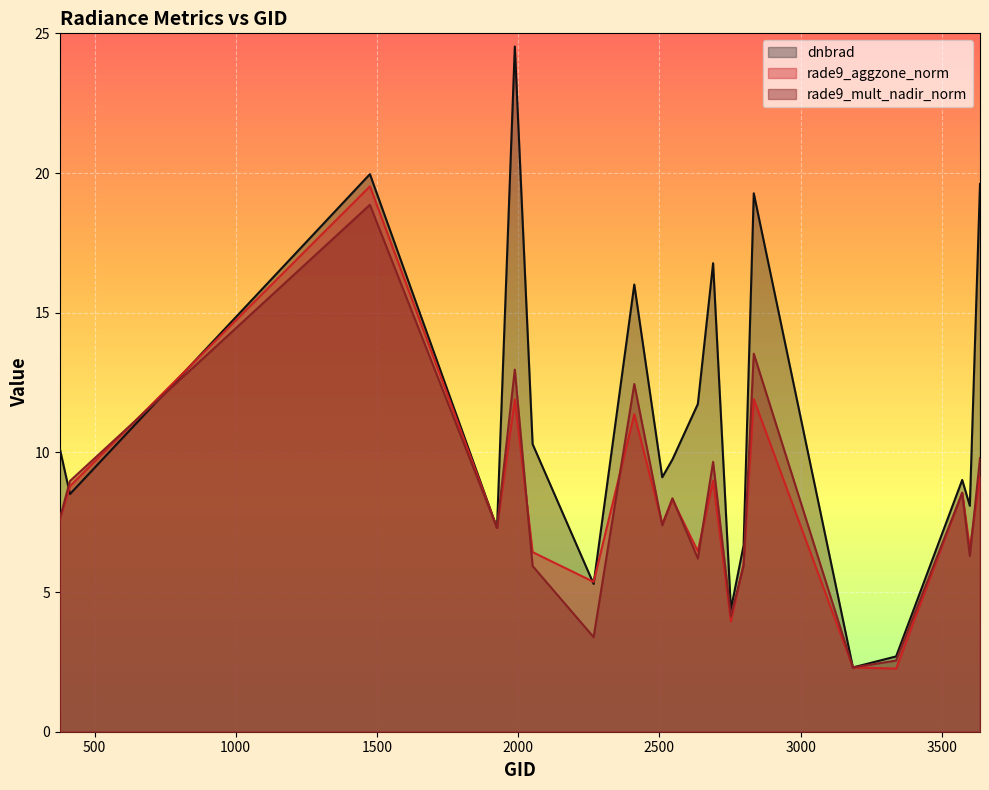

Reading left to right, extract all data points from this chart.

dnbrad: 377=10.1	413=8.5	1475=20.0	1925=7.3	1988=24.5	2051=10.3	2267=5.3	2411=16.0	2510=9.1	2546=9.7	2636=11.7	2690=16.8	2753=4.4	2798=6.7	2834=19.3	3185=2.3	3338=2.7	3572=9.0	3599=8.1	3635=19.6
rade9_aggzone_norm: 377=7.6	413=8.8	1475=19.5	1925=7.3	1988=11.9	2051=6.4	2267=5.4	2411=11.4	2510=7.4	2546=8.3	2636=6.5	2690=9.0	2753=3.9	2798=6.0	2834=11.9	3185=2.3	3338=2.3	3572=8.6	3599=6.6	3635=9.1
rade9_mult_nadir_norm: 377=7.6	413=9.0	1475=18.9	1925=7.3	1988=13.0	2051=5.9	2267=3.4	2411=12.4	2510=7.4	2546=8.4	2636=6.2	2690=9.7	2753=4.1	2798=5.9	2834=13.5	3185=2.3	3338=2.5	3572=8.5	3599=6.3	3635=9.8